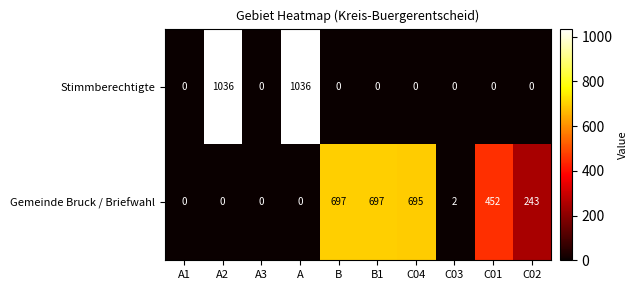

The value of Stimmberechtigte at C03 is 0. True or false?

True